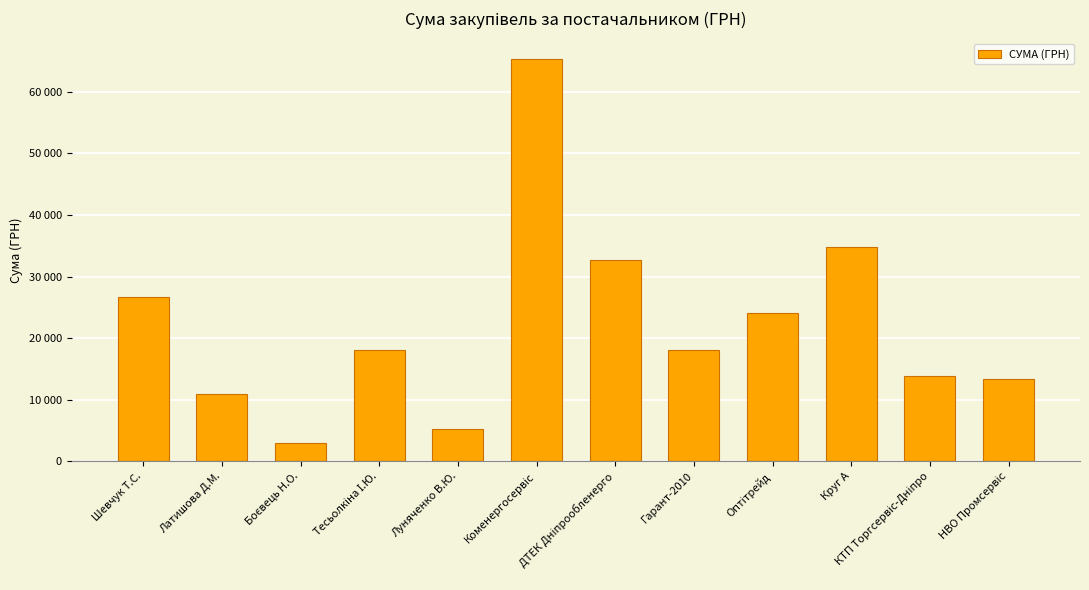

Does the chart contain any negative values?

No